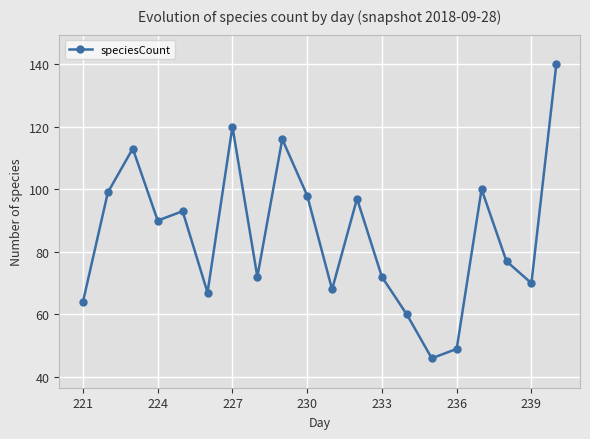

What is the smallest value displayed?

46